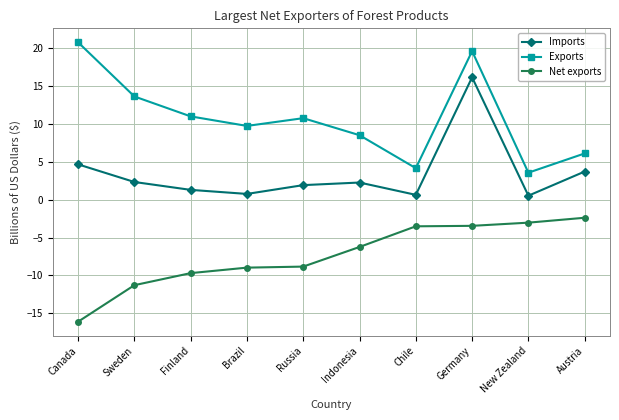

What value does the Net exports series have at Indonesia?

-6.3